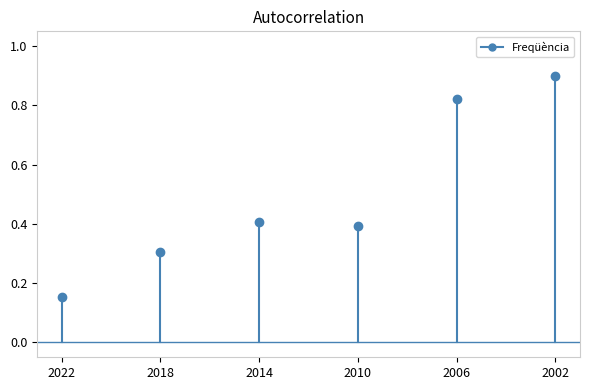

Is this an area chart (filled region under the line)?

No